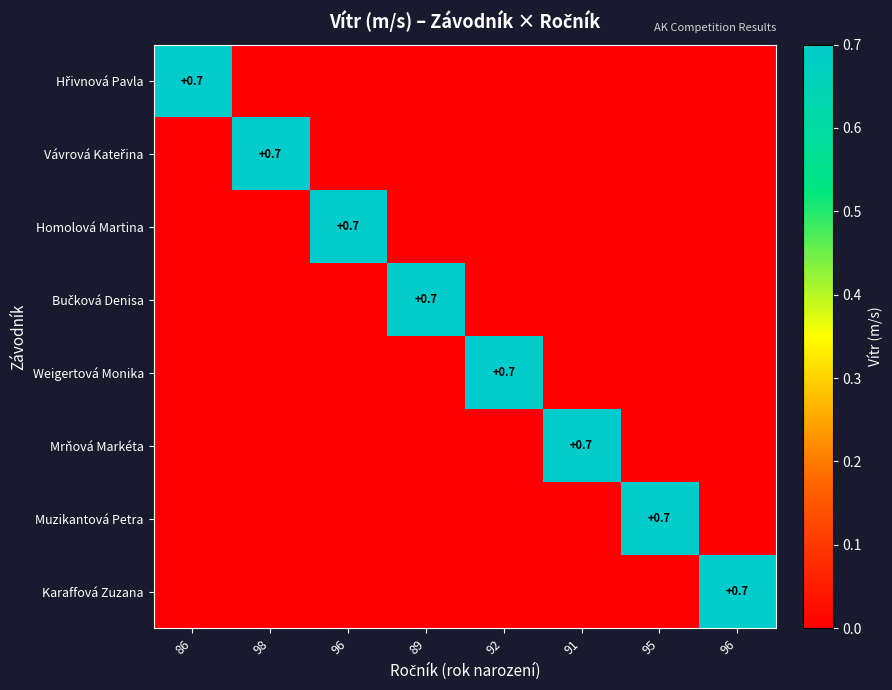

The Homolová Martina series shows 0.0 at 89. True or false?

True